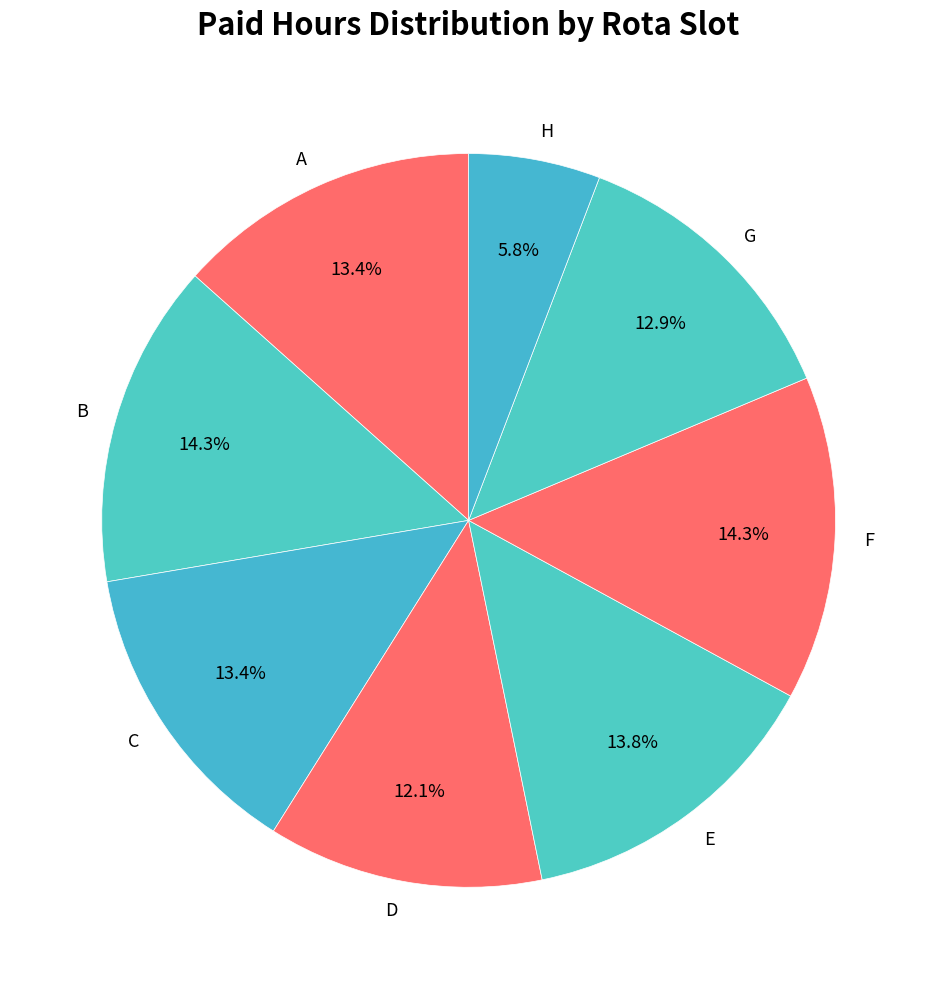

Is there a majority slice in this chart?

No